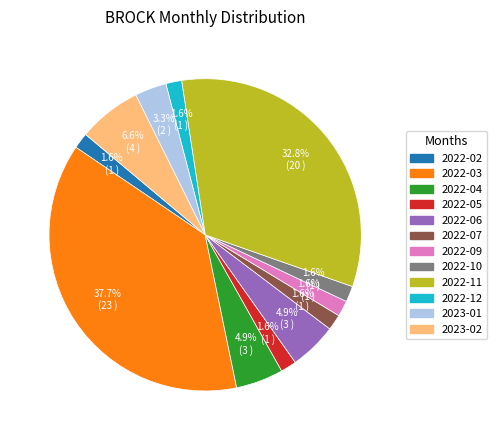

Is there any slice that represents more than half of the pie?

No